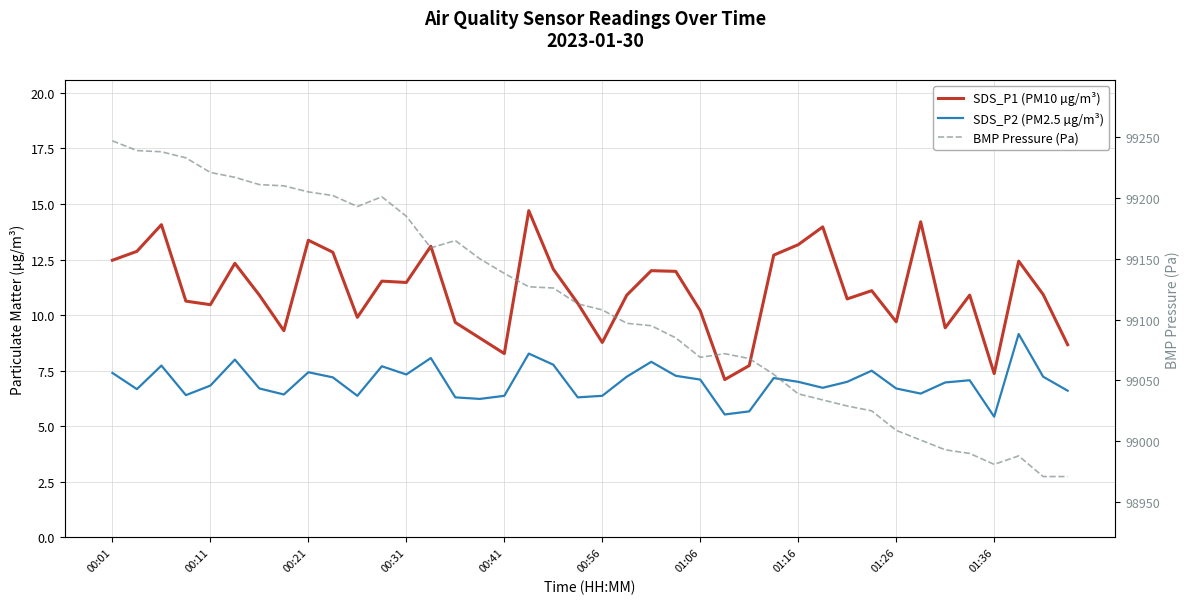

At 31, list the series in order from largest to smallest.

BMP Pressure (Pa), SDS_P1 (PM10 µg/m³), SDS_P2 (PM2.5 µg/m³)